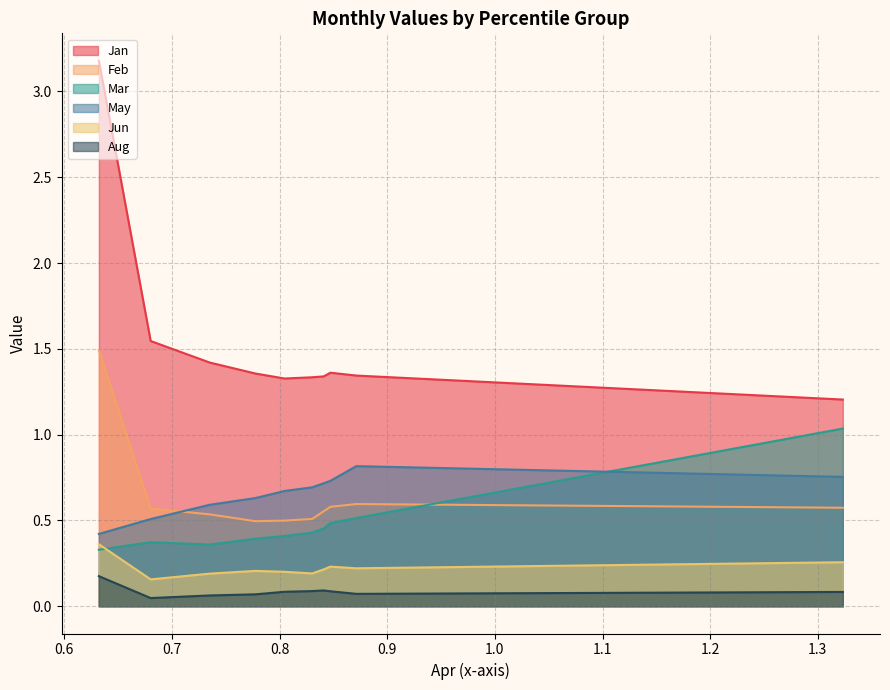

Count the Jan values in the range 1 to 2.

9